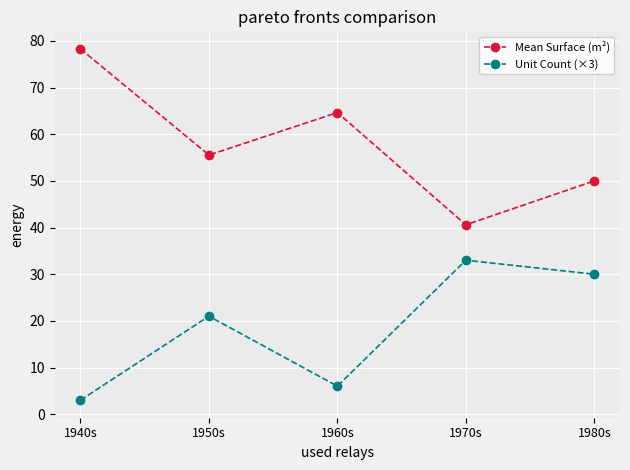

What is the average value of the Mean Surface (m²) series?

57.8